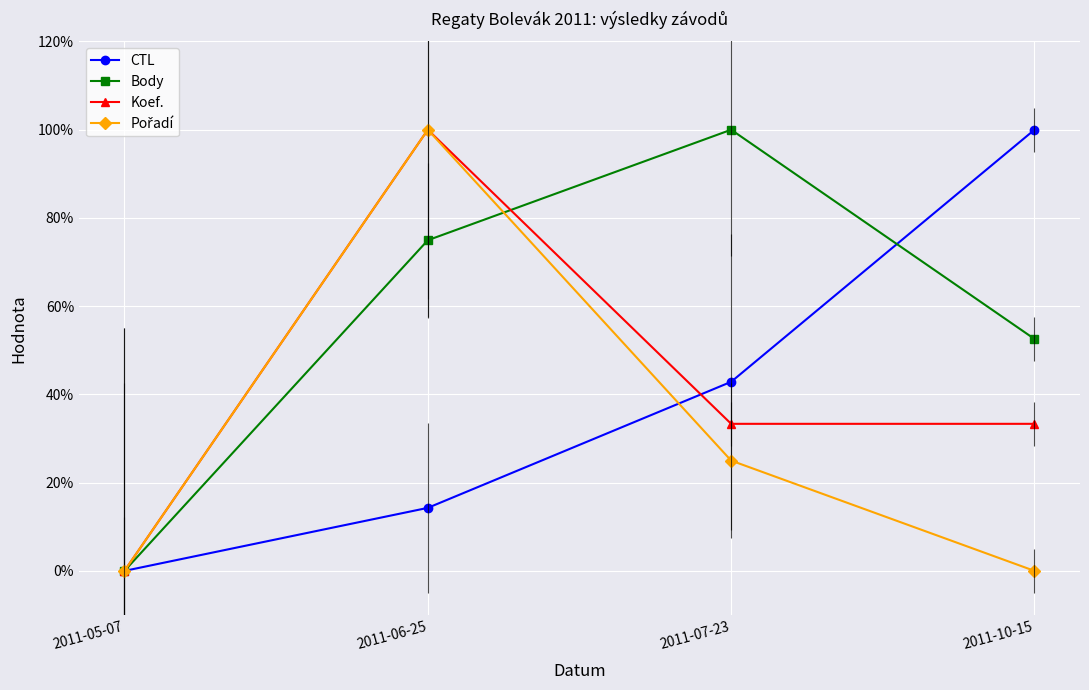

Which label corresponds to the largest value in the chart?

2011-07-23